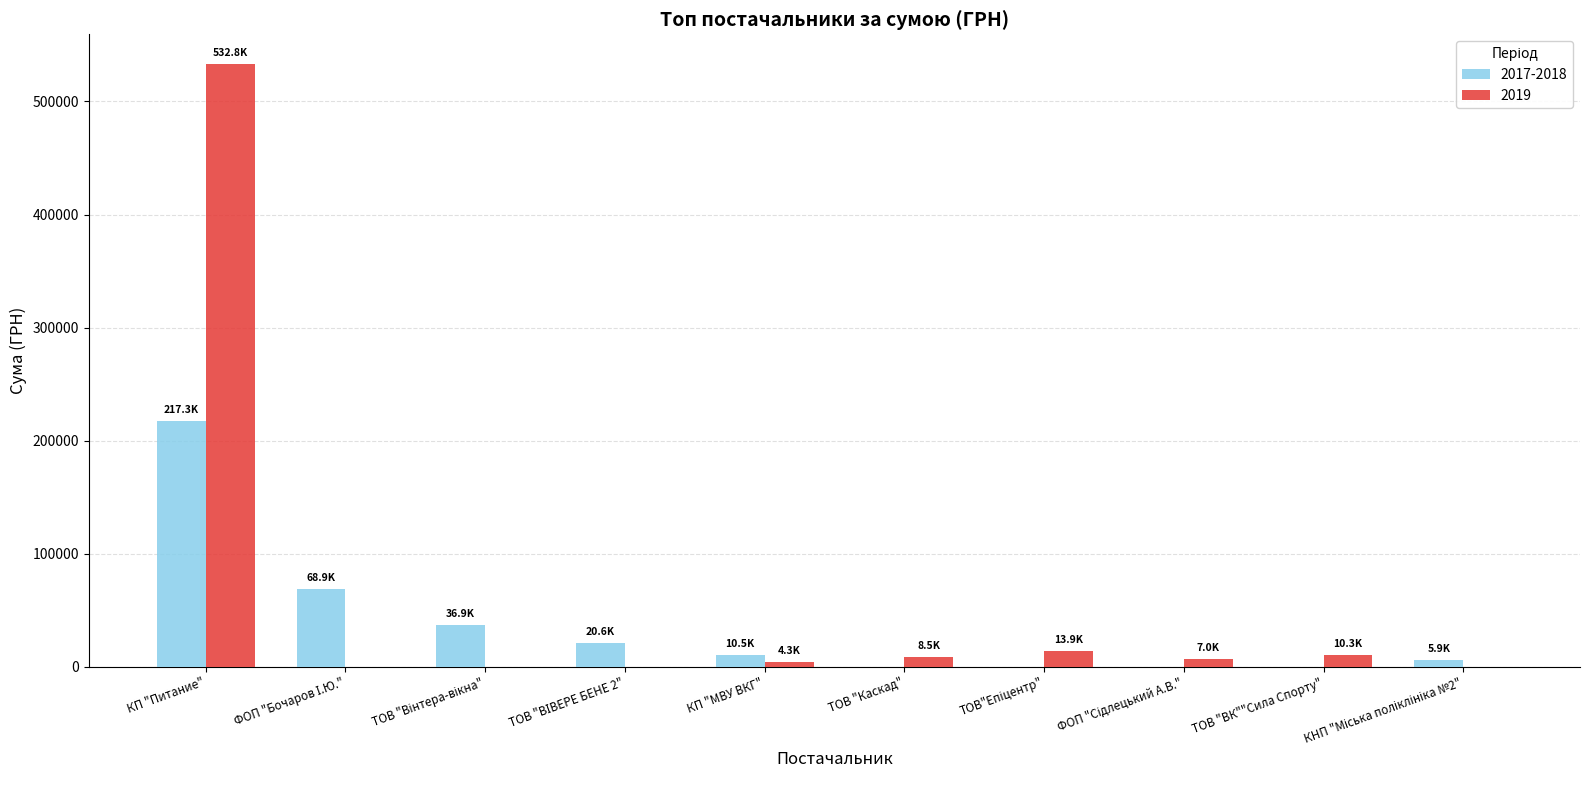

At which category is the sum across all series the highest?

КП "Питание"